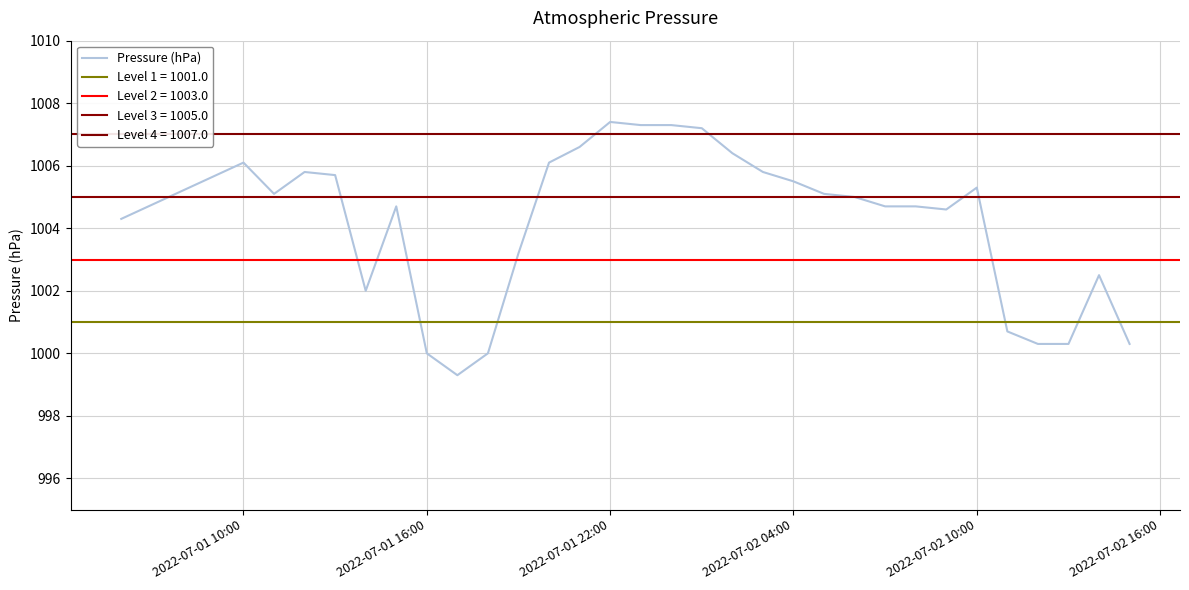

What is the value of the 7th point from the left?

1004.7